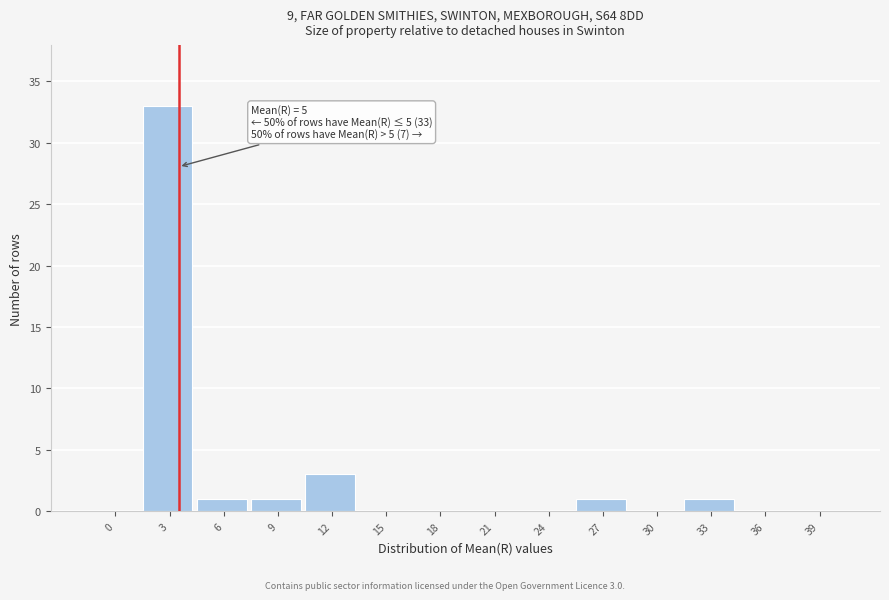

Reading left to right, what are all the values shown in this chart?

0=0	3=33	6=1	9=1	12=3	15=0	18=0	21=0	24=0	27=1	30=0	33=1	36=0	39=0